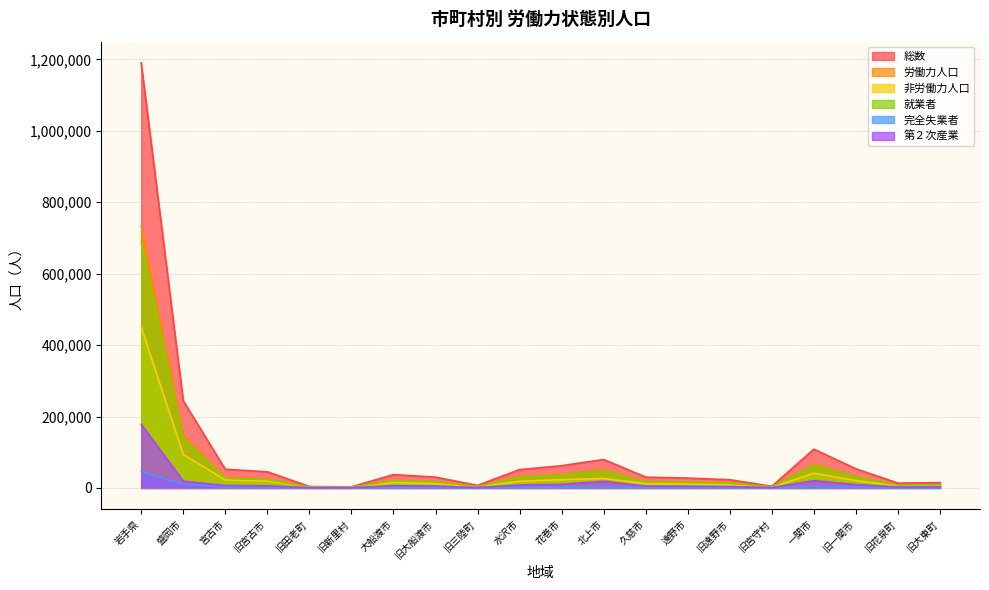

True or false: 就業者 and 総数 cross at least once.

False